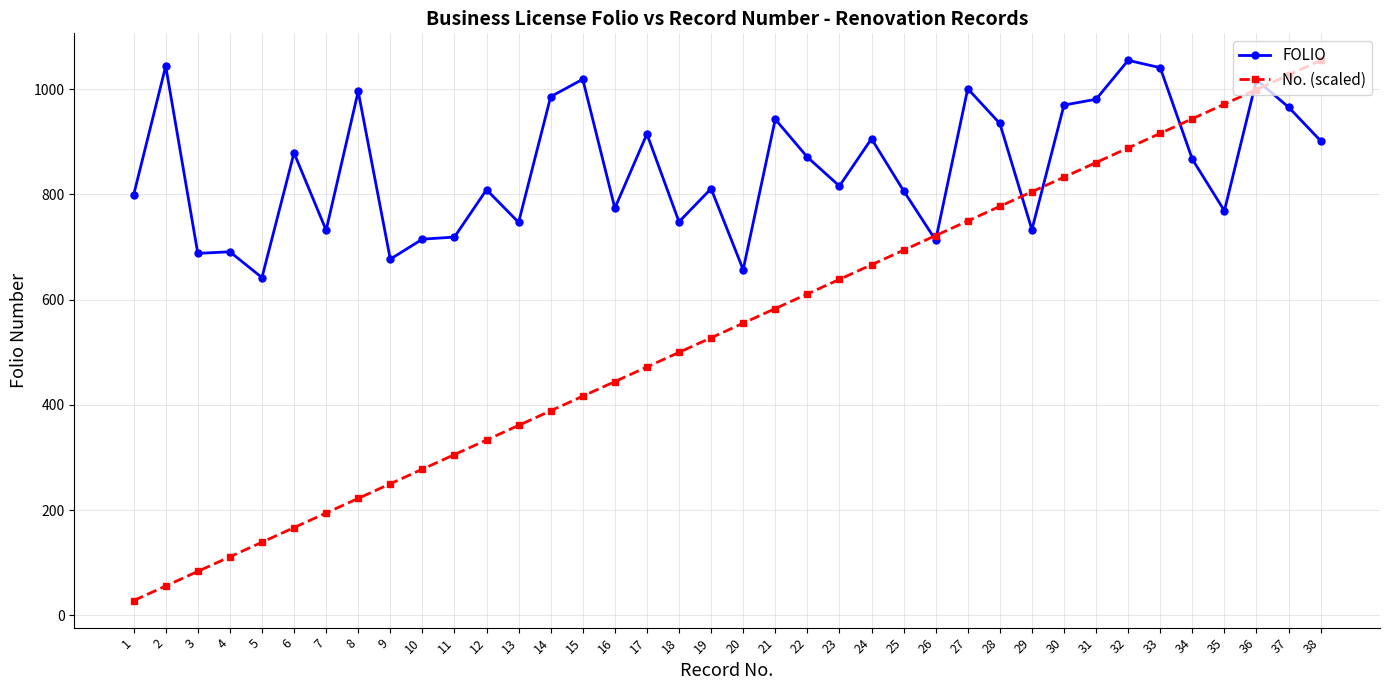

What are all the series names shown in the legend?

FOLIO, No. (scaled)